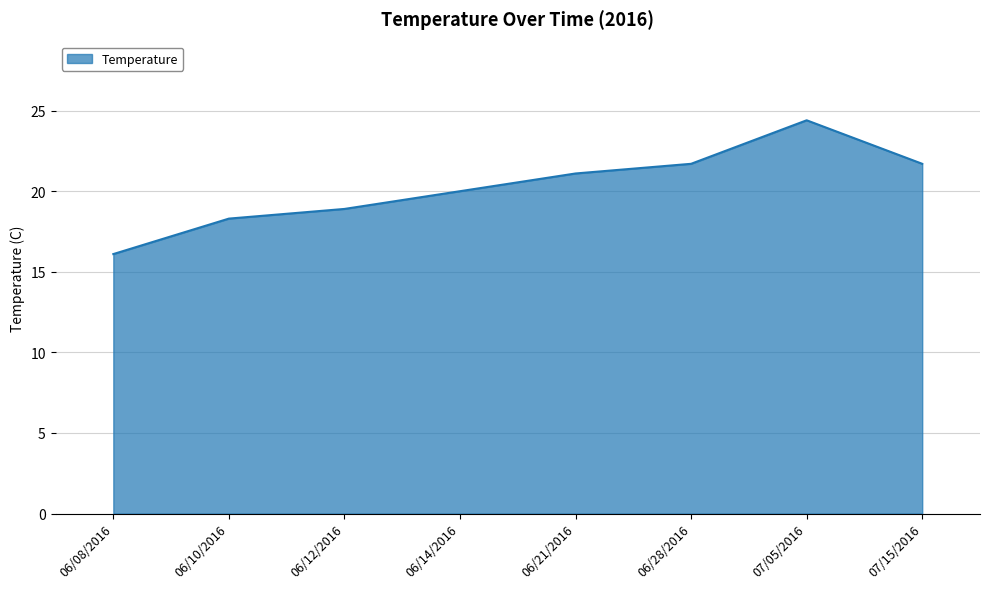

How many series are shown in this chart?

1